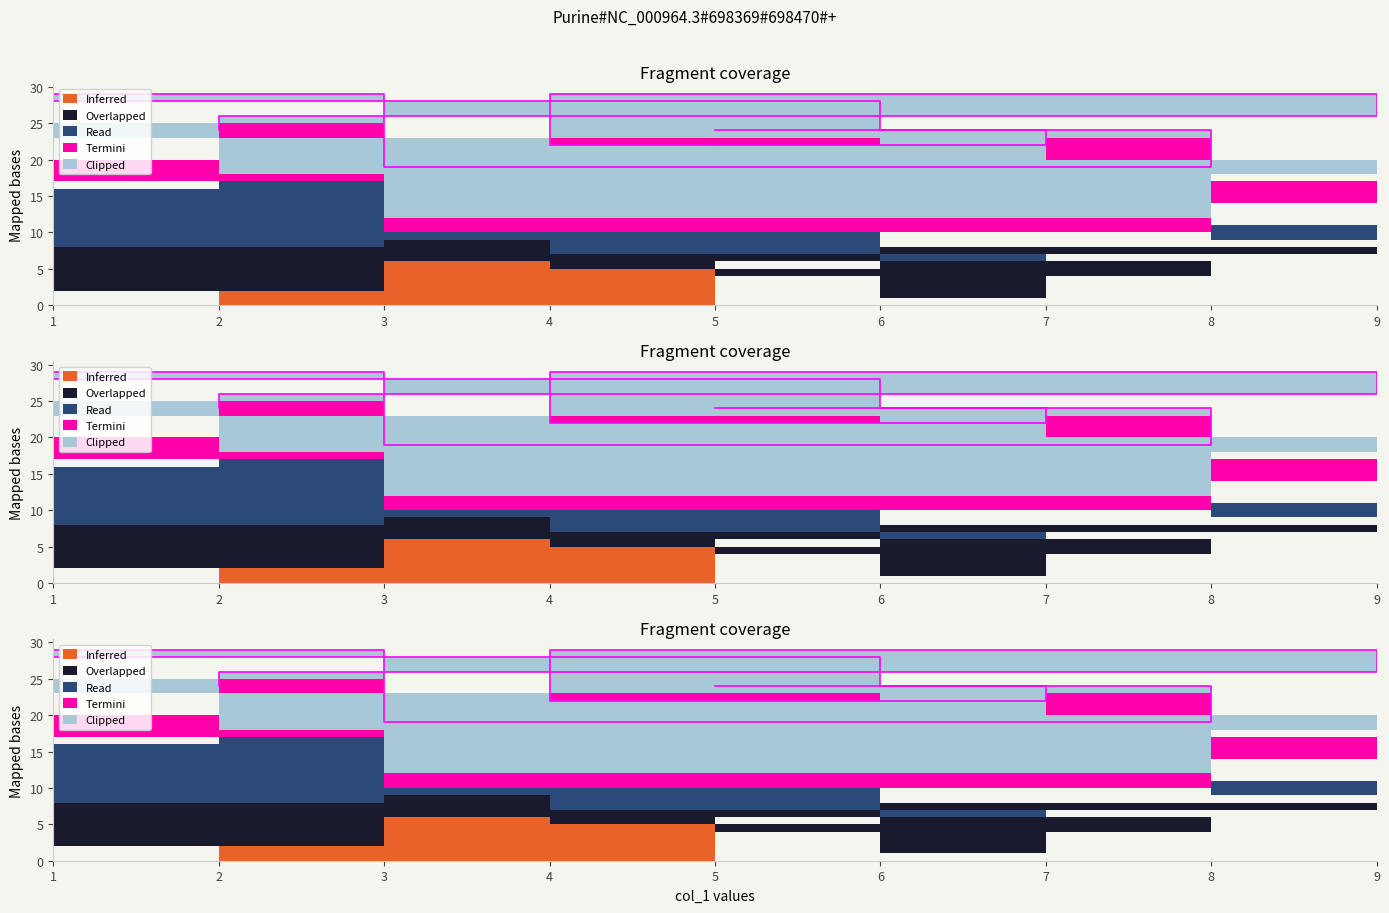

How many col_4 values are between 3 and 7?

5